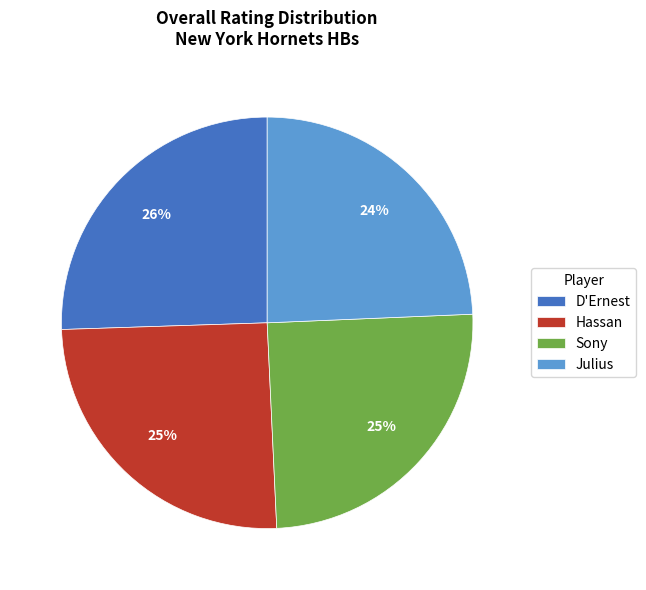

Count the number of slices in the pie.

4